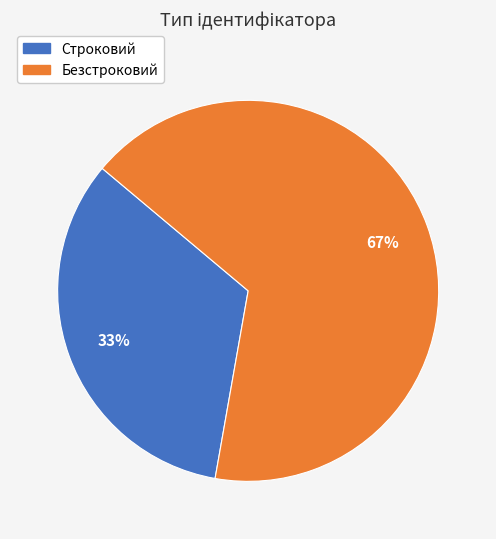

Is it true that Безстроковий is 59% of the pie?

False